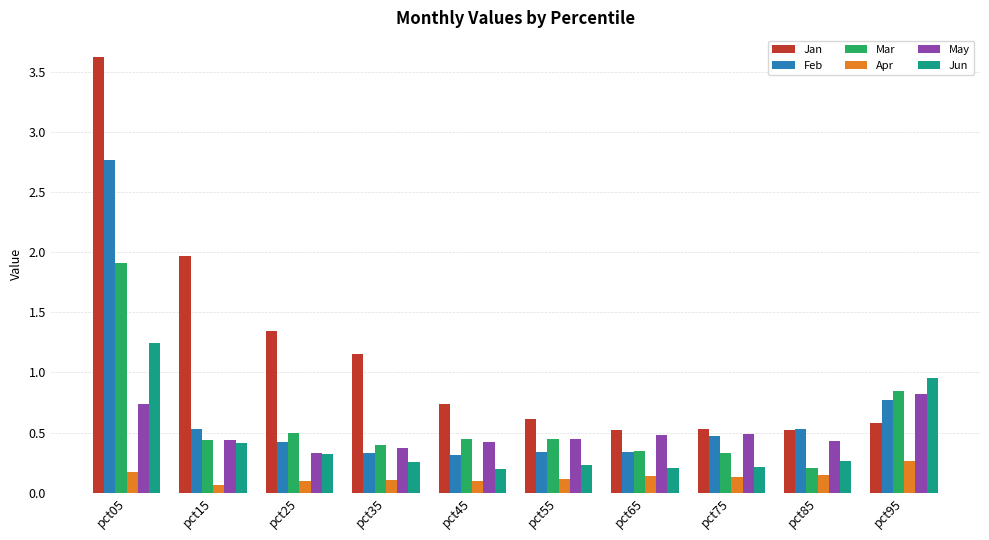

The May series shows 0.1 at pct75. True or false?

False